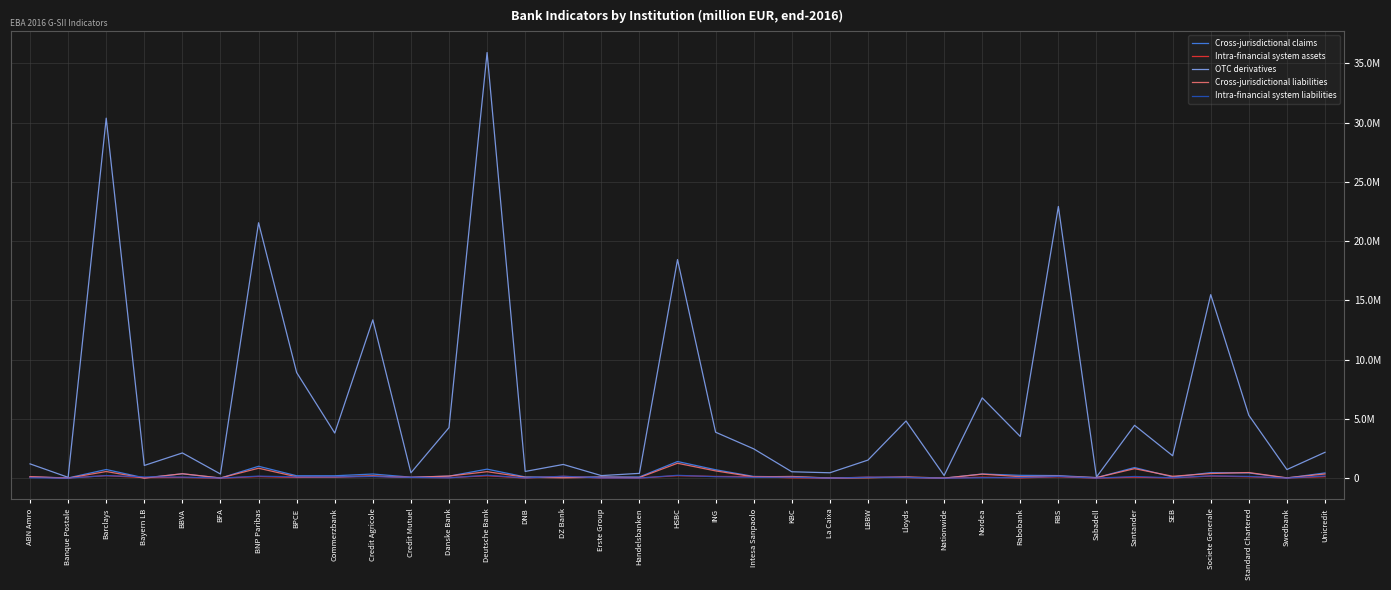

What are all the series names shown in the legend?

Cross-jurisdictional claims, Intra-financial system assets, OTC derivatives, Cross-jurisdictional liabilities, Intra-financial system liabilities